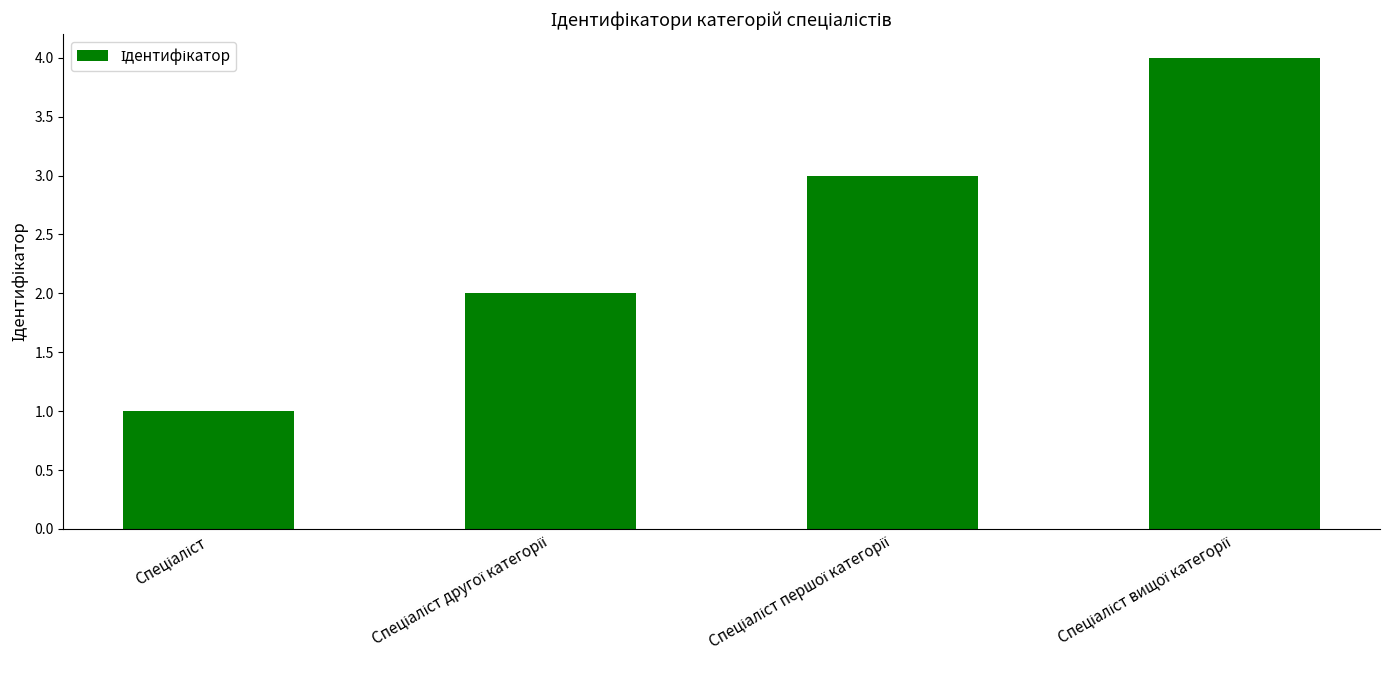

What is the greatest value displayed?

4